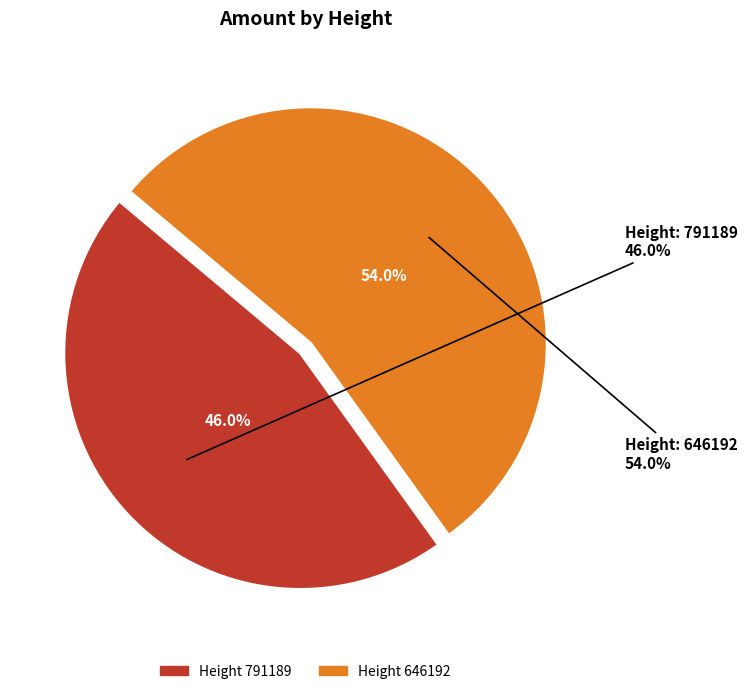

Which category has the biggest portion of the pie?

646192